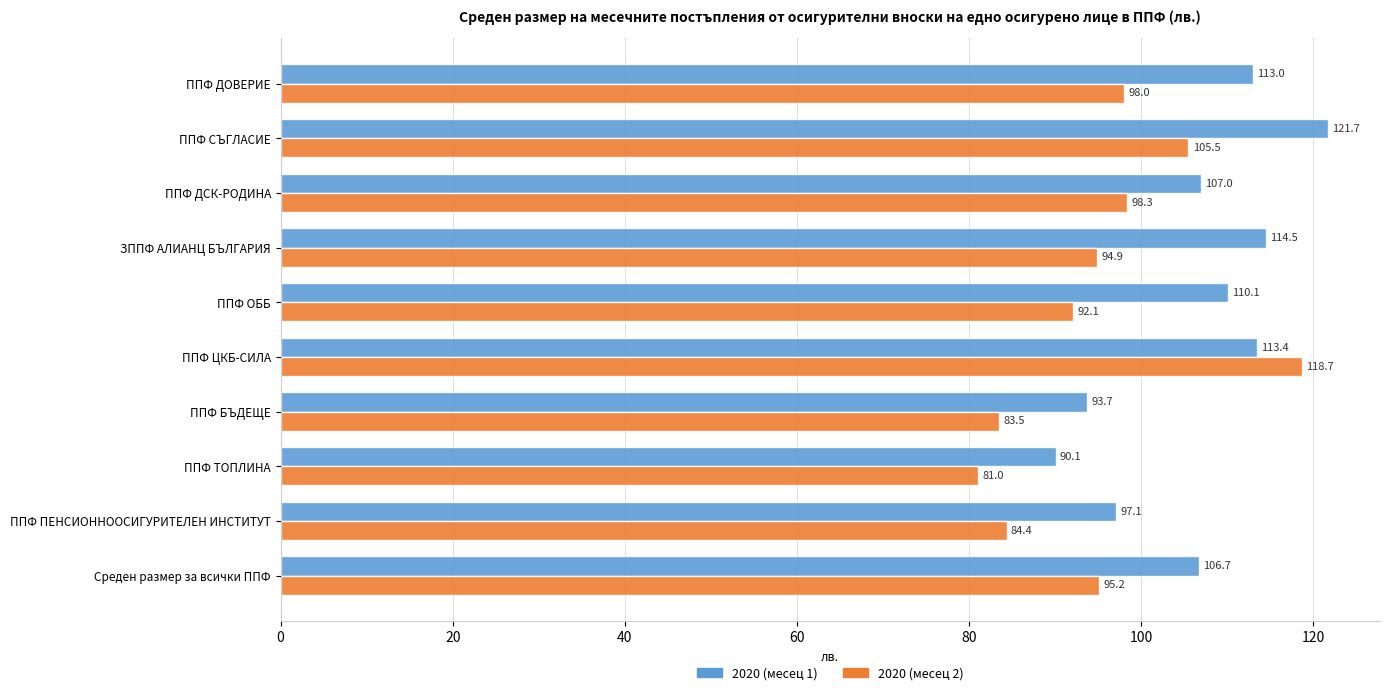

The value of 2020 (месец 2) at ППФ ЦКБ-СИЛА is 56.9. True or false?

False